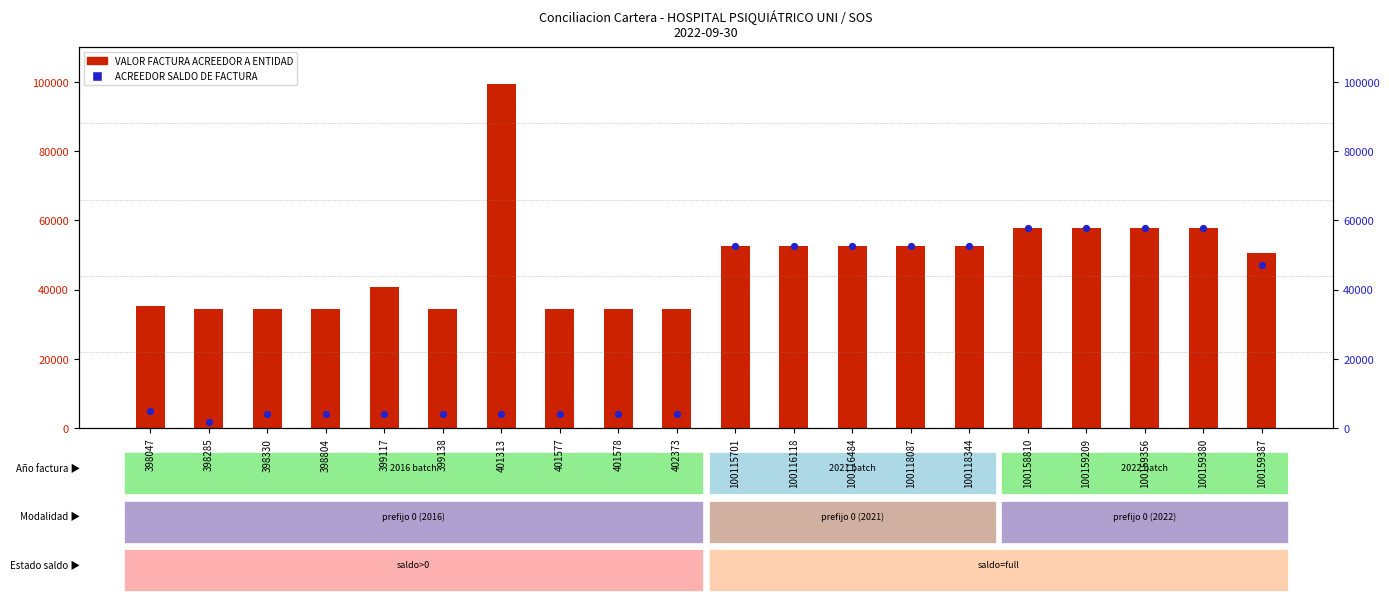

Which series has the largest Y range (max minus min)?

VALOR FACTURA ACREEDOR A ENTIDAD